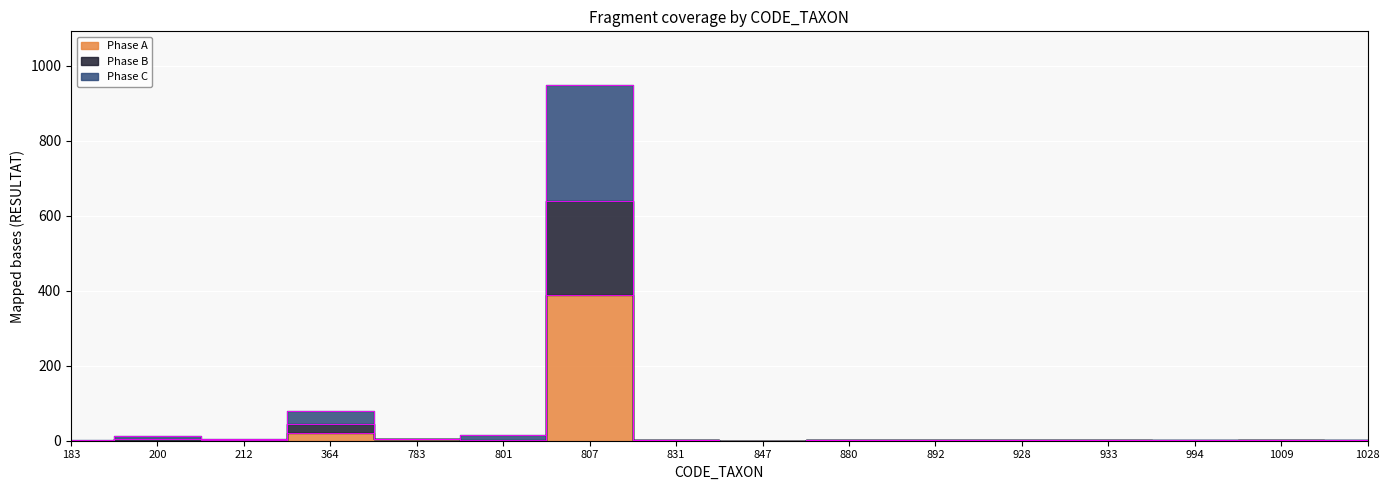

Where does the Phase B series first go above 3?

200